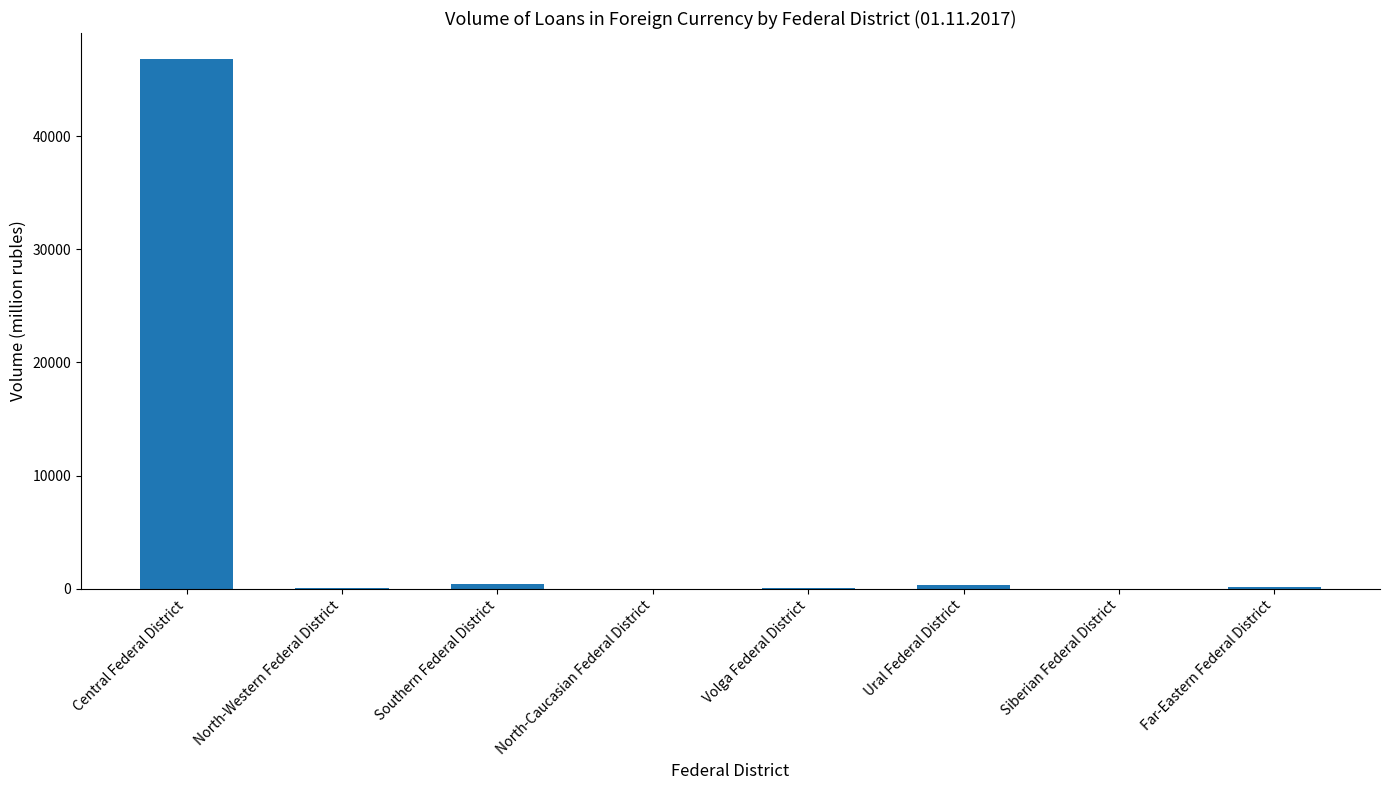

What is the sum of all values?

47877